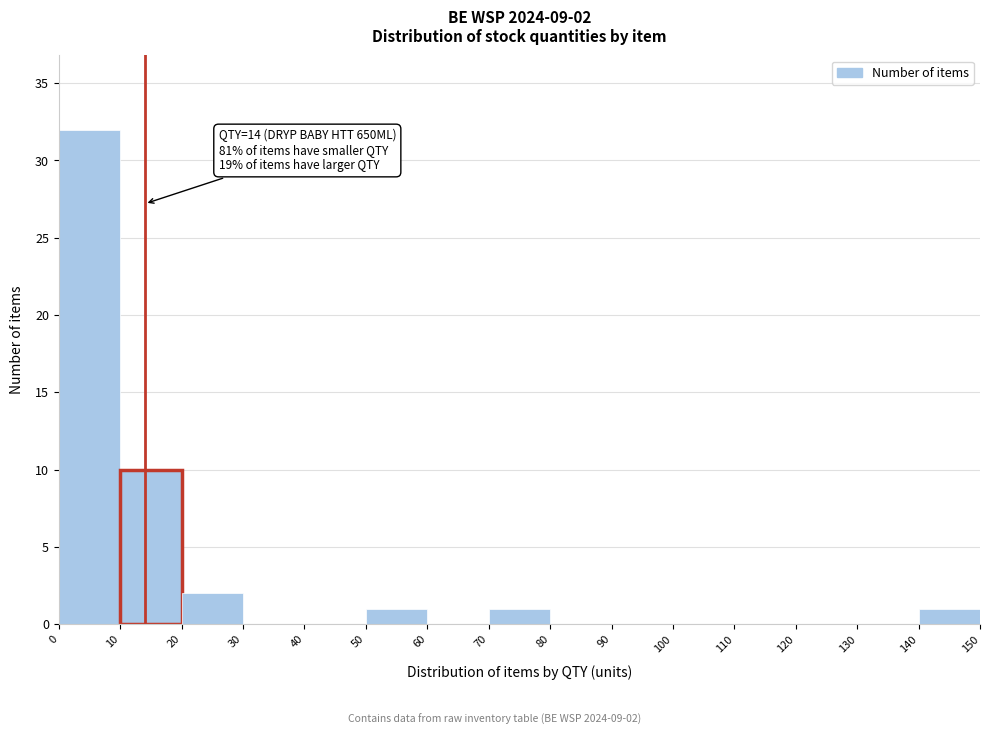

Which range on the x-axis has the tallest bar?

0 to 10